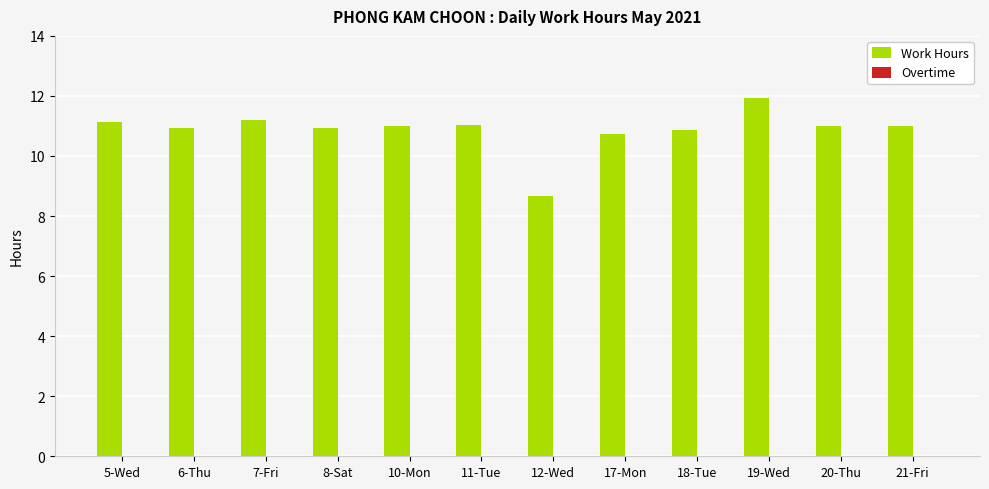

Which has a higher value, 10-Mon or 19-Wed?

19-Wed